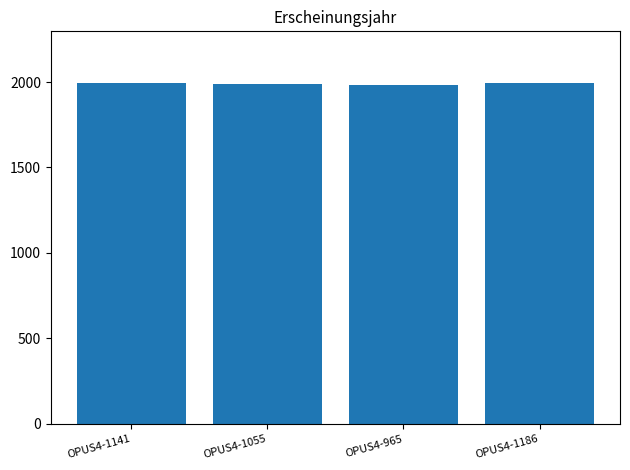

What position from the right is OPUS4-1055?

3